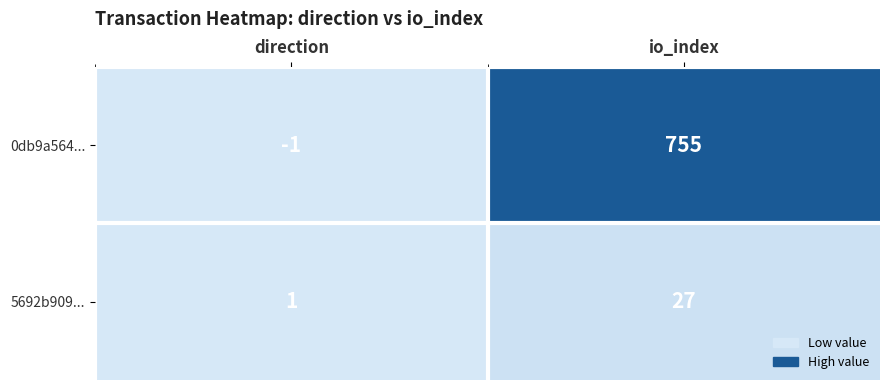

At which category does the chart reach its peak across all series?

io_index